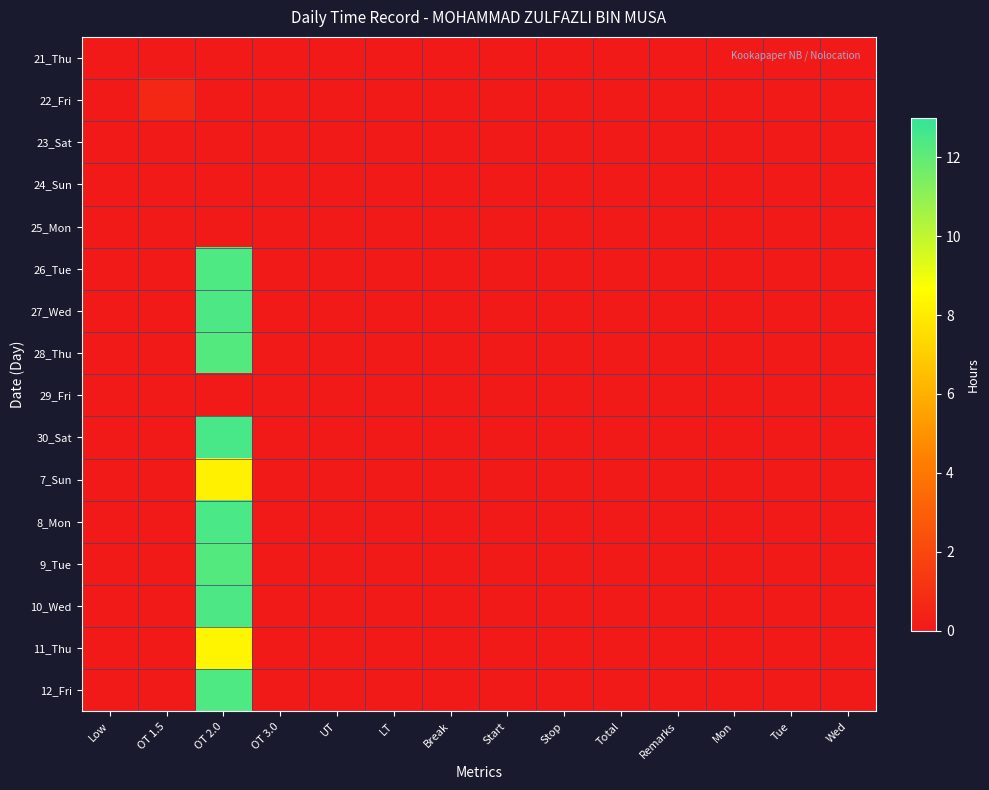

At which category is the sum across all series the highest?

OT 2.0